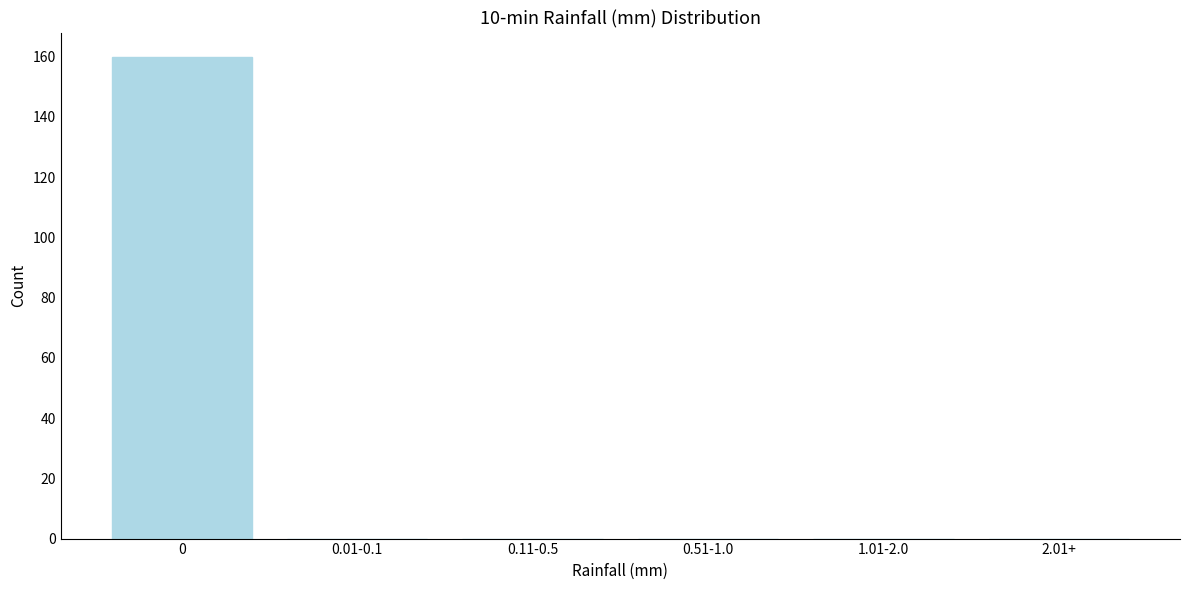

Reading right to left, extract all data points from this chart.

2.01+=0	1.01-2.0=0	0.51-1.0=0	0.11-0.5=0	0.01-0.1=0	0=160